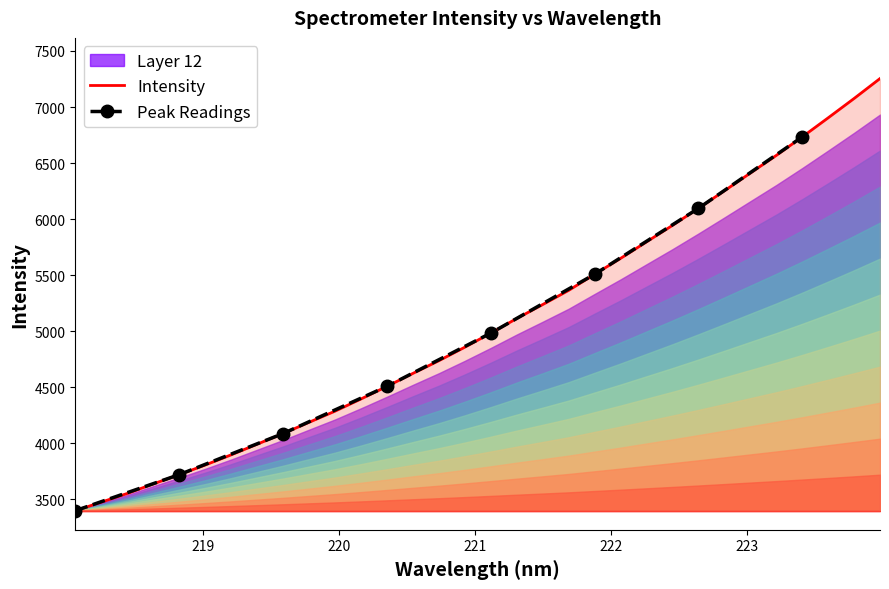

True or false: the data shows 3935.8 at 222.0721.

False